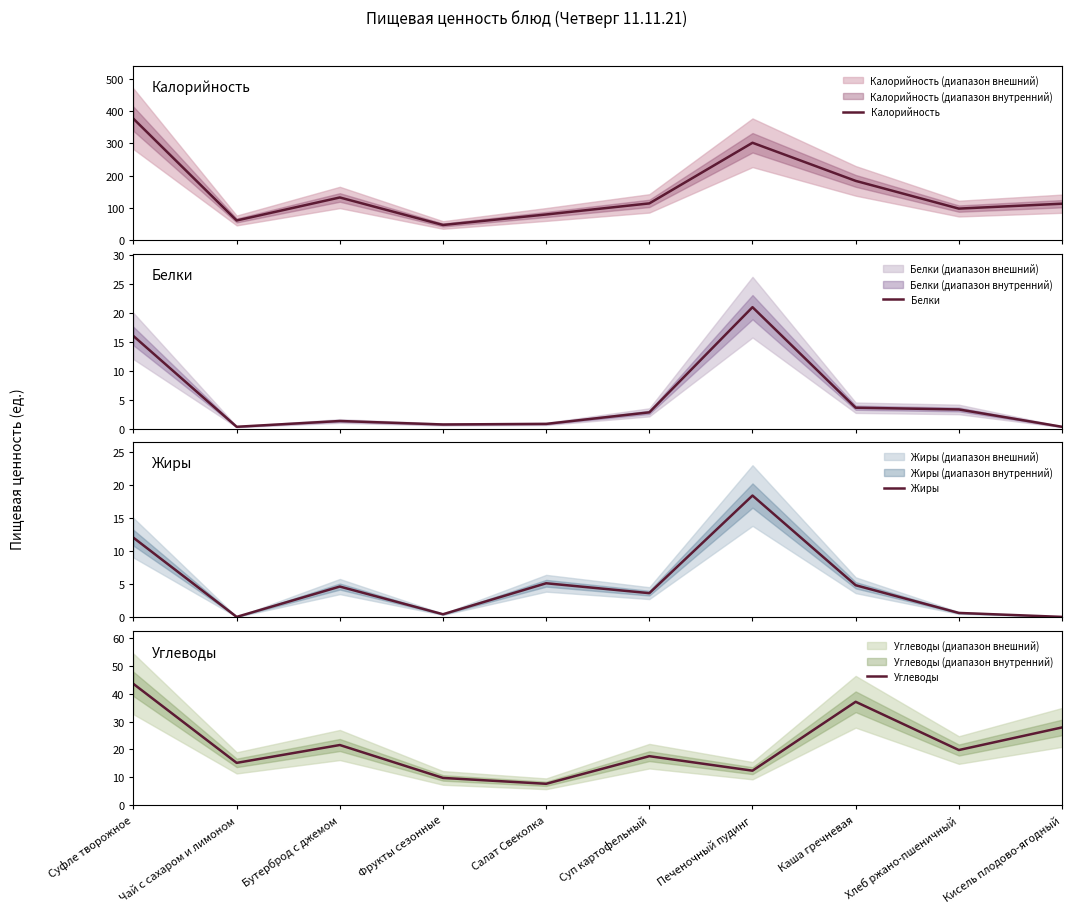

How many data points in Белки are less than 2?

5